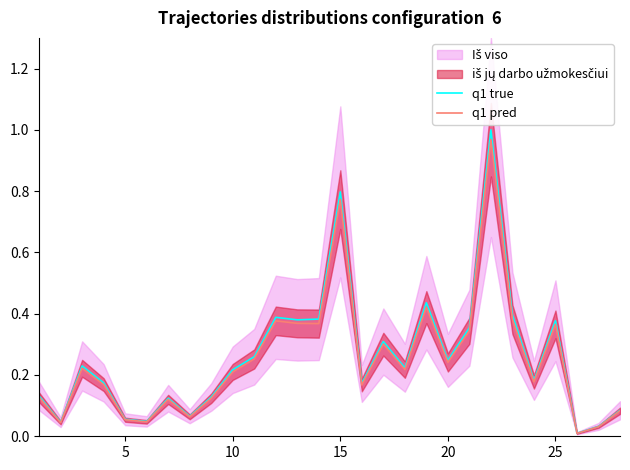

Reading left to right, extract all data points from this chart.

q1 true: 0.1	0.0	0.2	0.2	0.1	0.0	0.1	0.1	0.1	0.2	0.3	0.4	0.4	0.4	0.8	0.2	0.3	0.2	0.4	0.2	0.4	1.0	0.4	0.2	0.4	0.0	0.0	0.1
q1 pred: 0.1	0.0	0.2	0.2	0.1	0.0	0.1	0.1	0.1	0.2	0.3	0.4	0.4	0.4	0.8	0.2	0.3	0.2	0.4	0.2	0.3	1.0	0.4	0.2	0.4	0.0	0.0	0.1